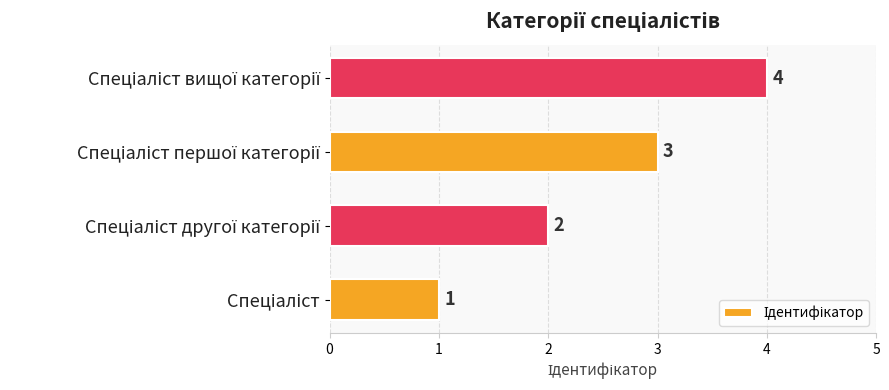

Does the chart contain stacked bars?

No